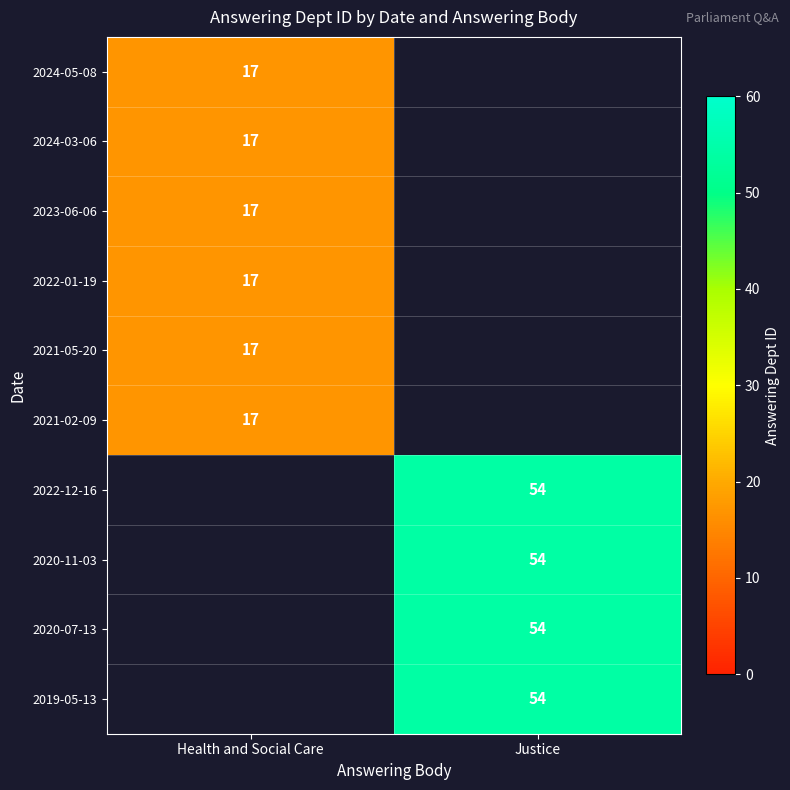

True or false: 2021-02-09 has a value of 6 at Health and Social Care.

False